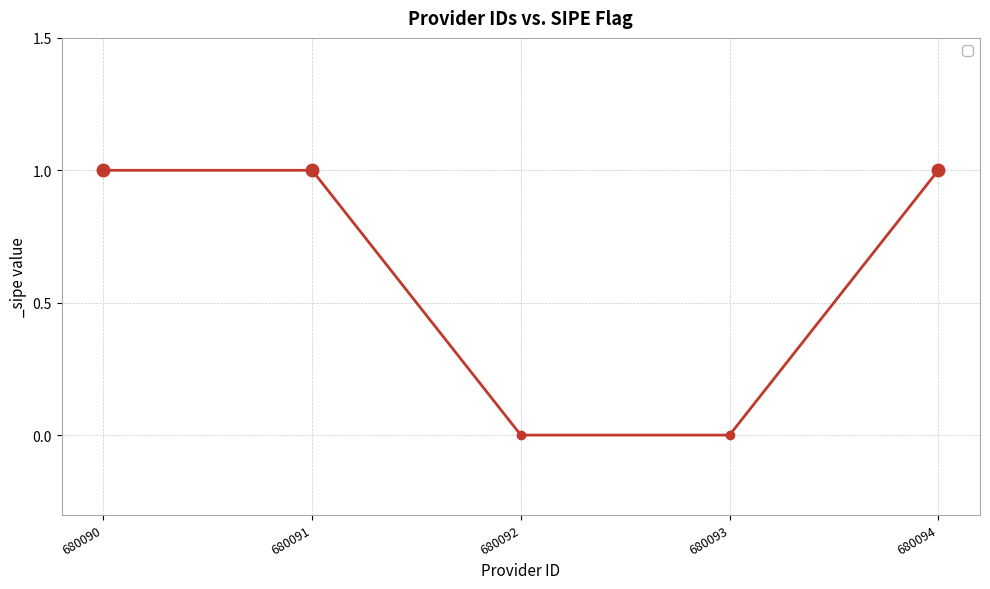

How many lines are shown in the chart?

1